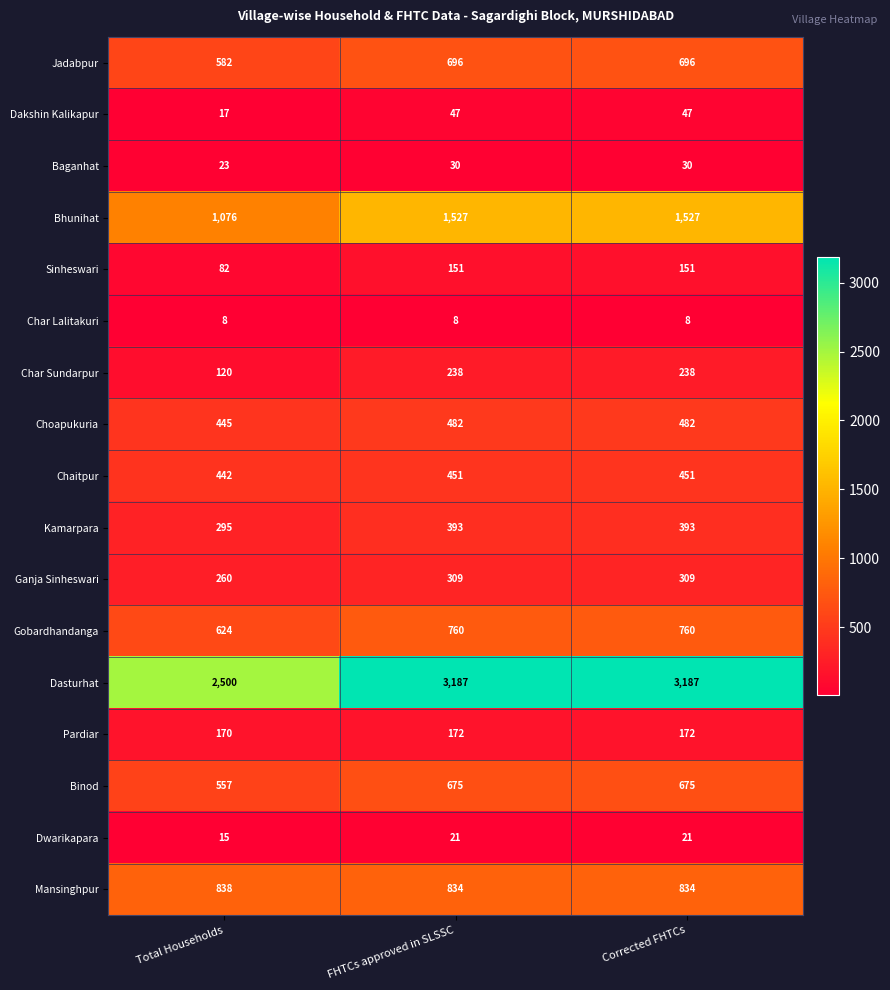

What is the sum of the Bhunihat values at Corrected FHTCs and FHTCs approved in SLSSC?

3054